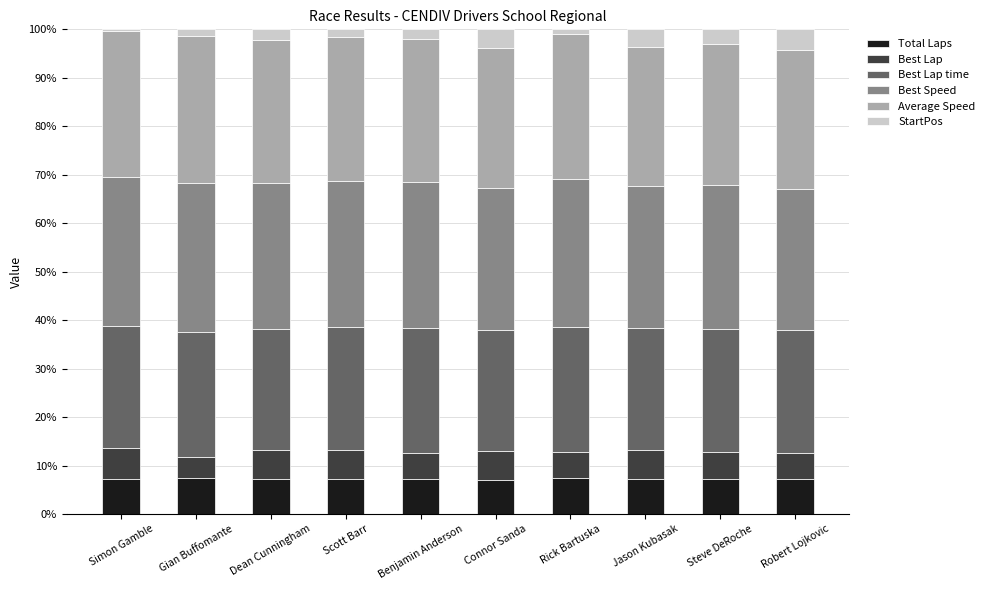

What is the lowest value of the Total Laps series?

7.1